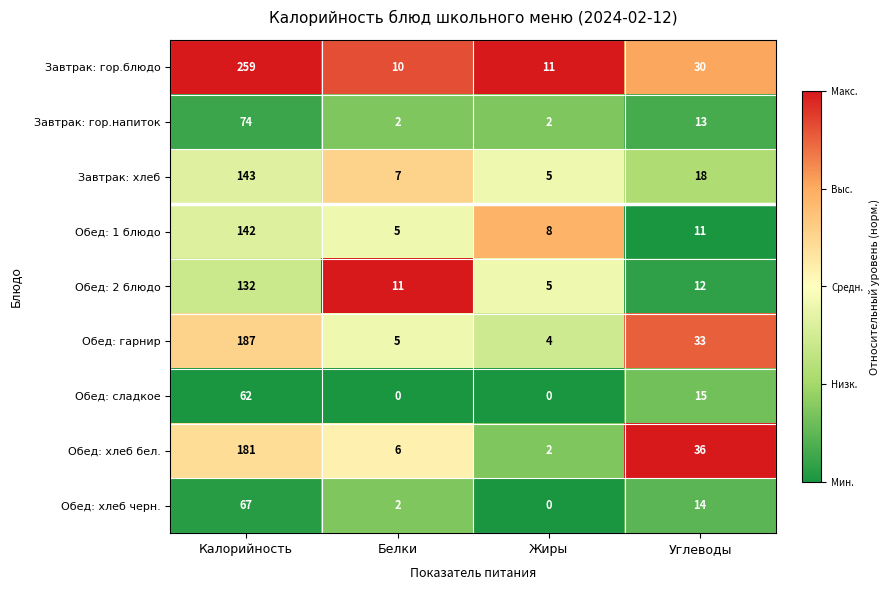

Which series has the largest range (max minus min)?

Завтрак: гор.блюдо